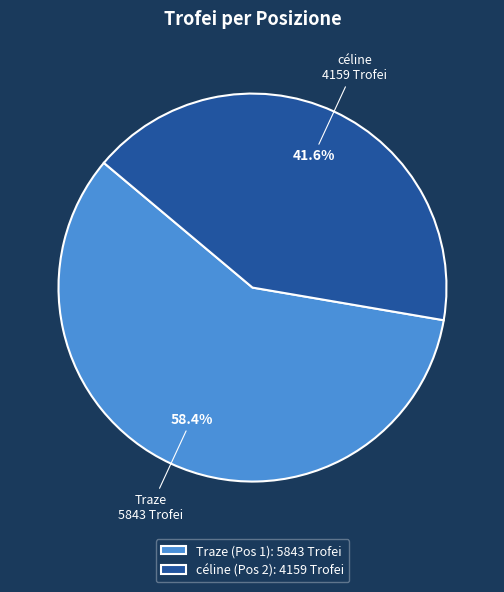

Rank the categories by value from lowest to highest.

céline (Pos 2): 4159 Trofei, Traze (Pos 1): 5843 Trofei